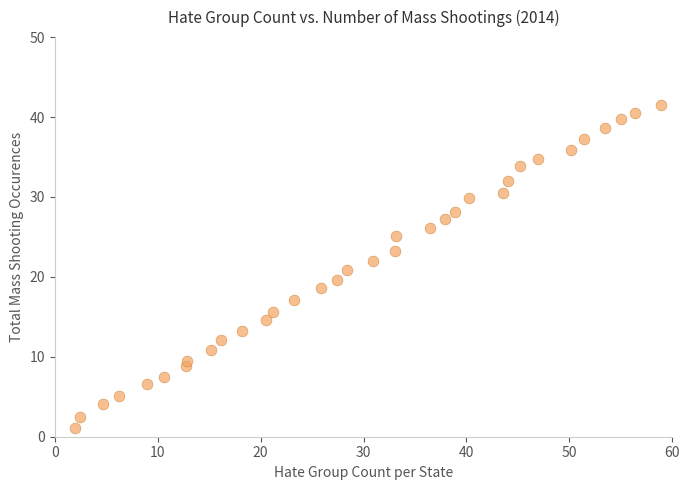

What is the range of Y values (max minus min)?

40.4